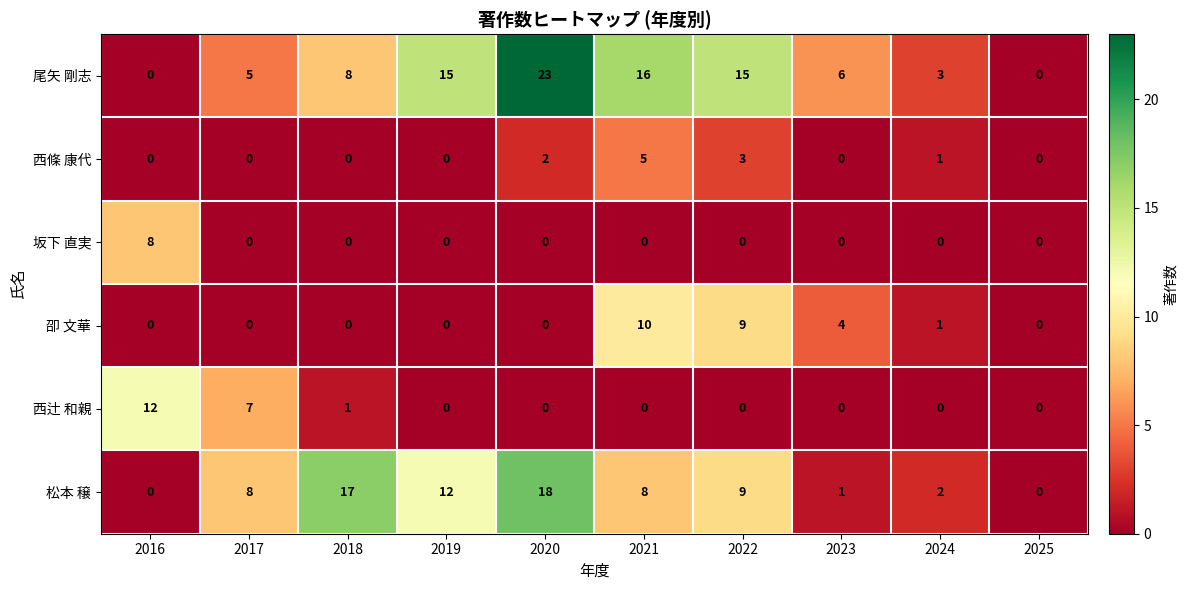

What is the total value across all series at 2018?

26